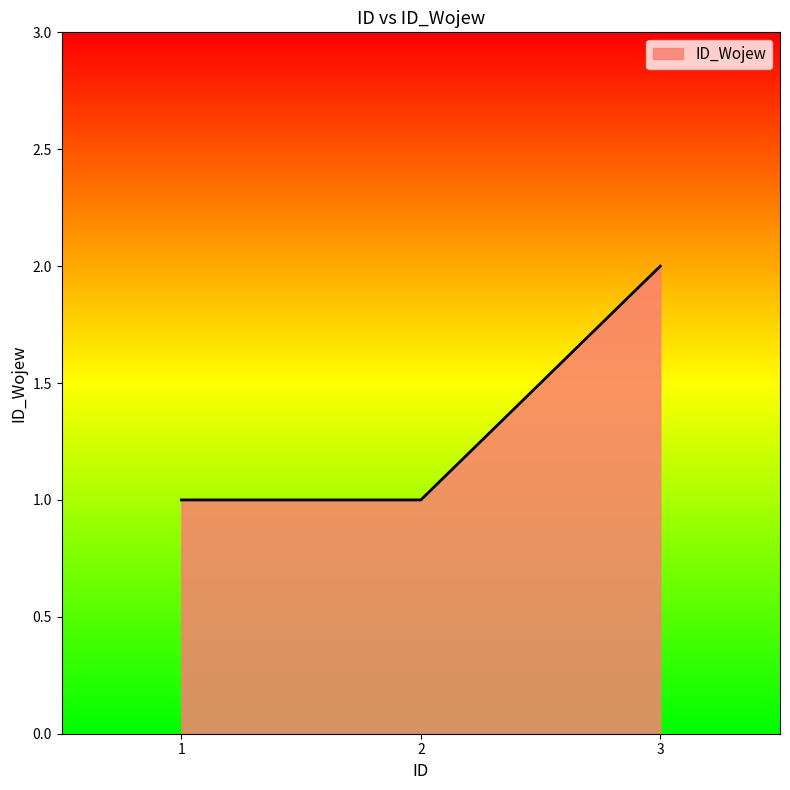

What is the ratio of the value at 1 to the value at 2?

1.0